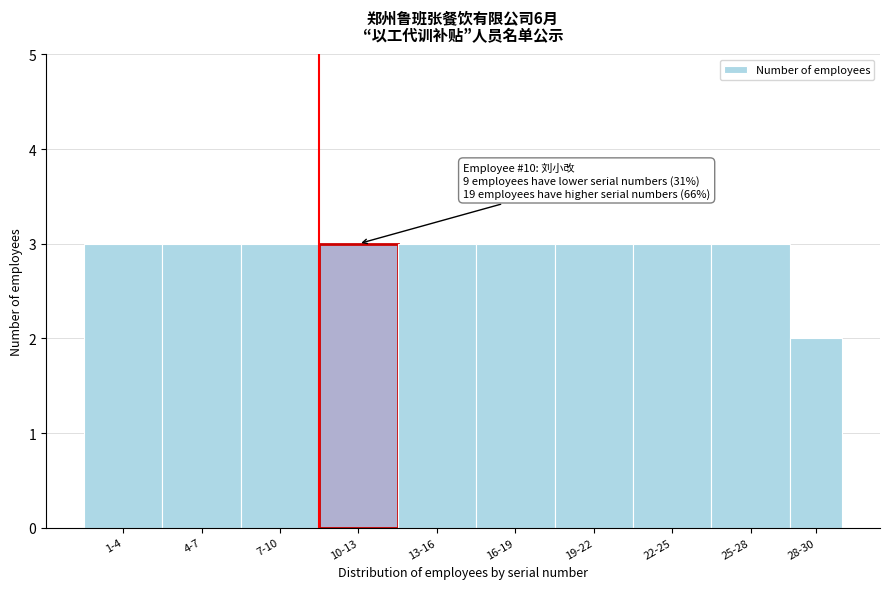

Reading right to left, transcribe all the data shown in this chart.

28-30=2	25-28=3	22-25=3	19-22=3	16-19=3	13-16=3	10-13=3	7-10=3	4-7=3	1-4=3